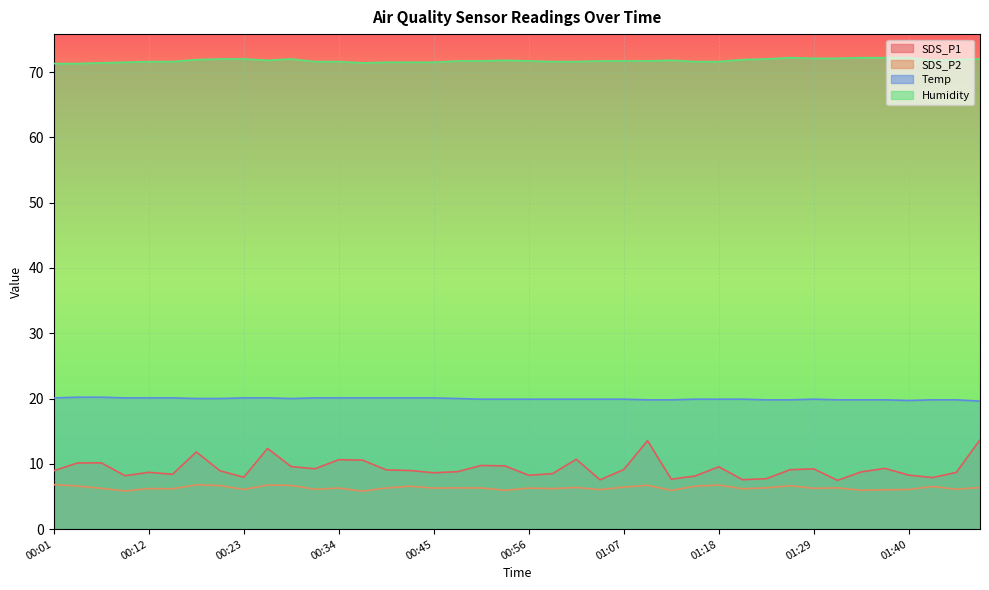

Rank the categories by SDS_P1 value from highest to lowest.

01:48, 01:09, 00:25, 00:17, 01:01, 00:34, 00:36, 00:06, 00:04, 00:50, 00:53, 00:28, 01:18, 01:37, 00:31, 01:29, 01:07, 01:26, 00:39, 00:42, 00:01, 00:20, 00:47, 01:34, 00:12, 01:45, 00:45, 00:58, 00:15, 01:40, 00:56, 00:09, 01:15, 00:23, 01:43, 01:23, 01:12, 01:20, 01:04, 01:32